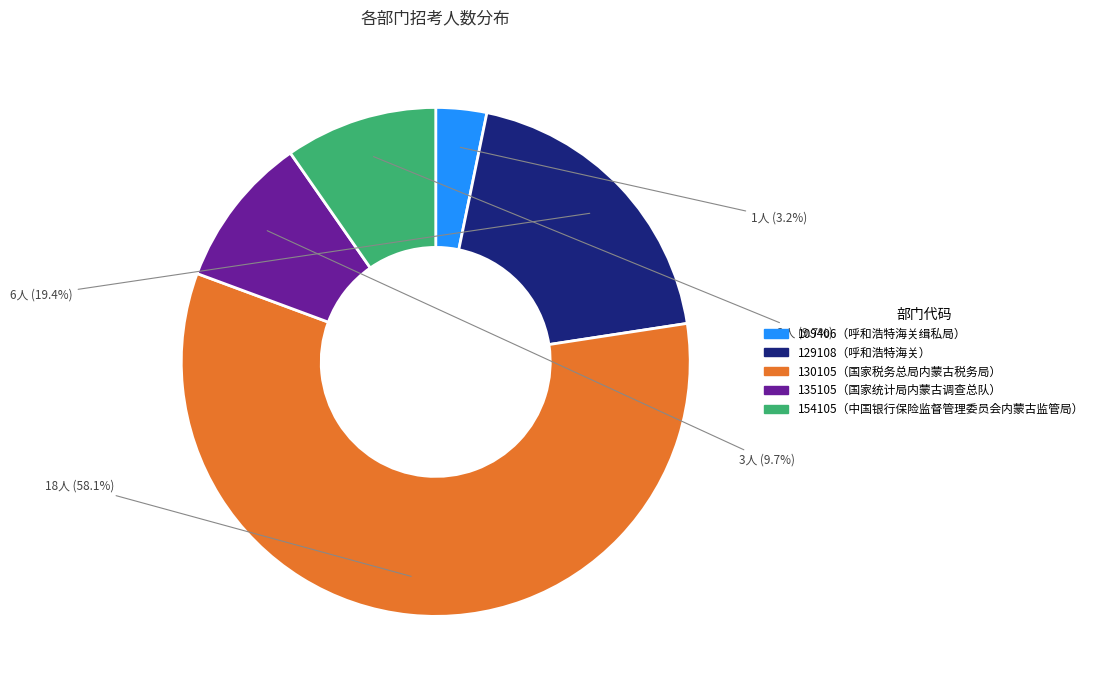

How many slices are in this pie chart?

5